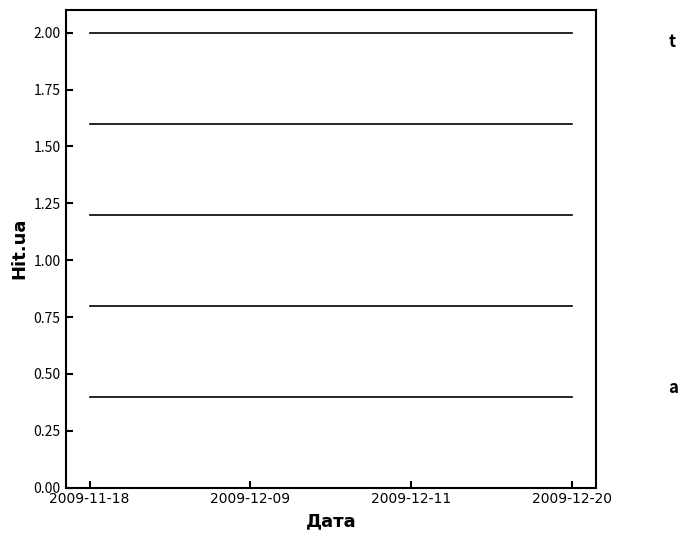

Reading left to right, extract all data points from this chart.

Hit.ua (t1): 2009-11-18=0.4	2009-12-09=0.4	2009-12-11=0.4	2009-12-20=0.4
Hit.ua (t2): 2009-11-18=0.8	2009-12-09=0.8	2009-12-11=0.8	2009-12-20=0.8
Hit.ua (t3): 2009-11-18=1.2	2009-12-09=1.2	2009-12-11=1.2	2009-12-20=1.2
Hit.ua (t4): 2009-11-18=1.6	2009-12-09=1.6	2009-12-11=1.6	2009-12-20=1.6
Hit.ua (t5): 2009-11-18=2.0	2009-12-09=2.0	2009-12-11=2.0	2009-12-20=2.0